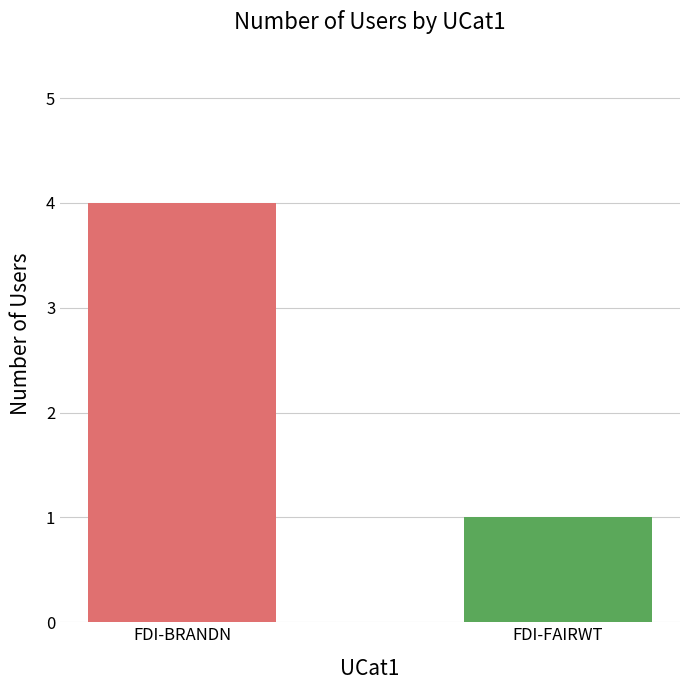

How many bars are there in total?

2